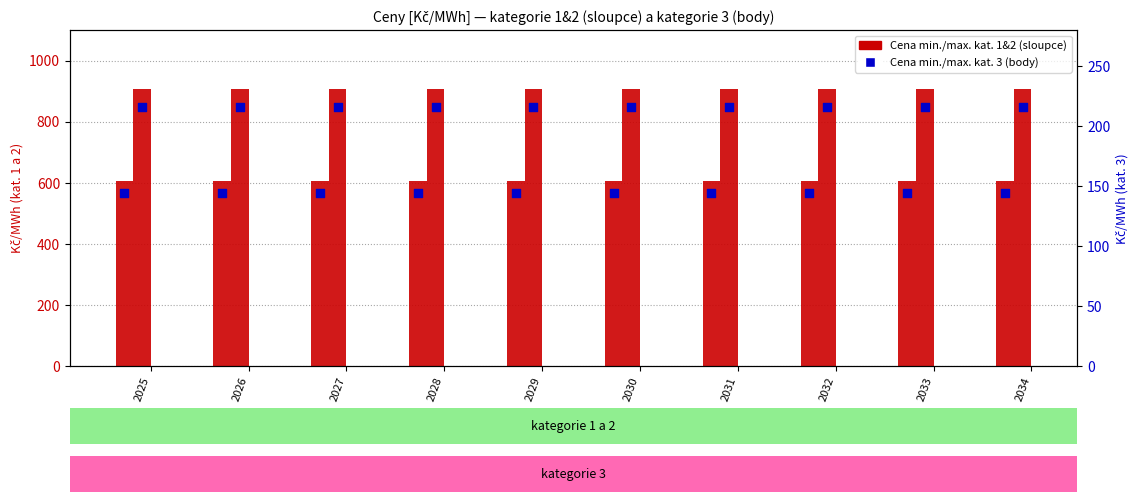

At how many categories does at least one series exceed 705?

10